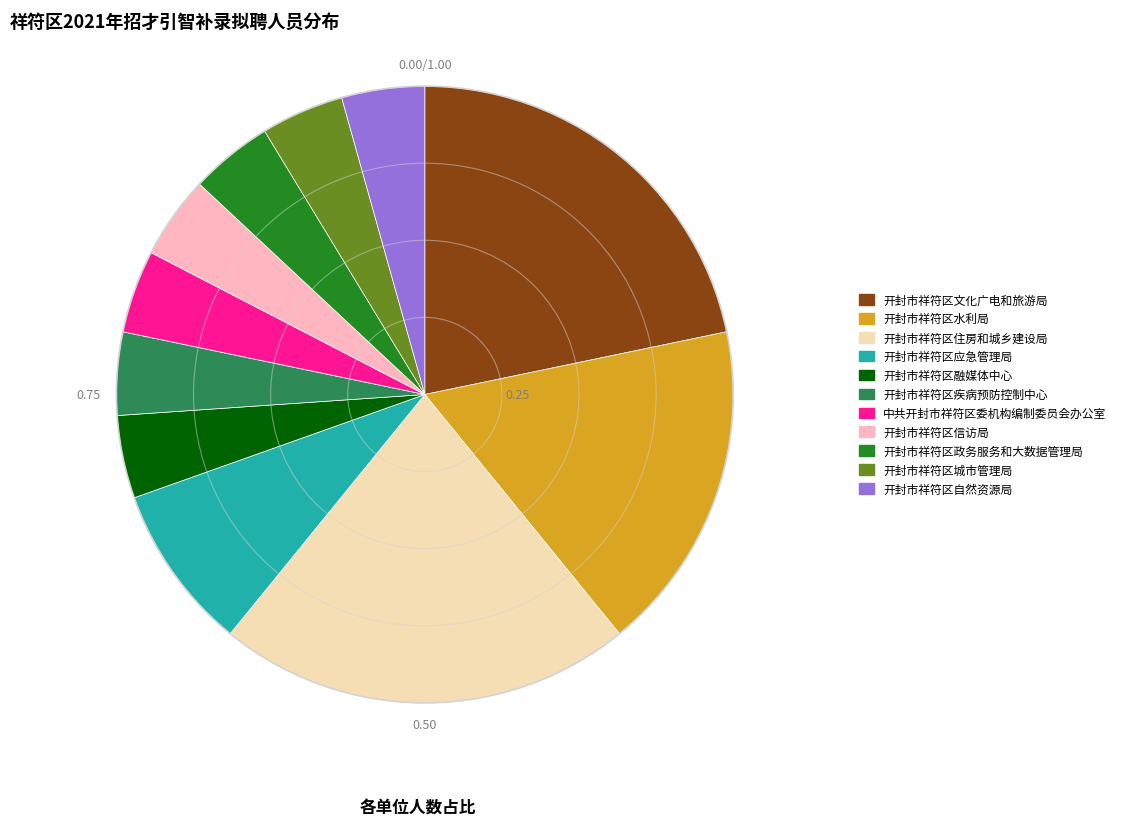

Is there any slice that represents more than half of the pie?

No